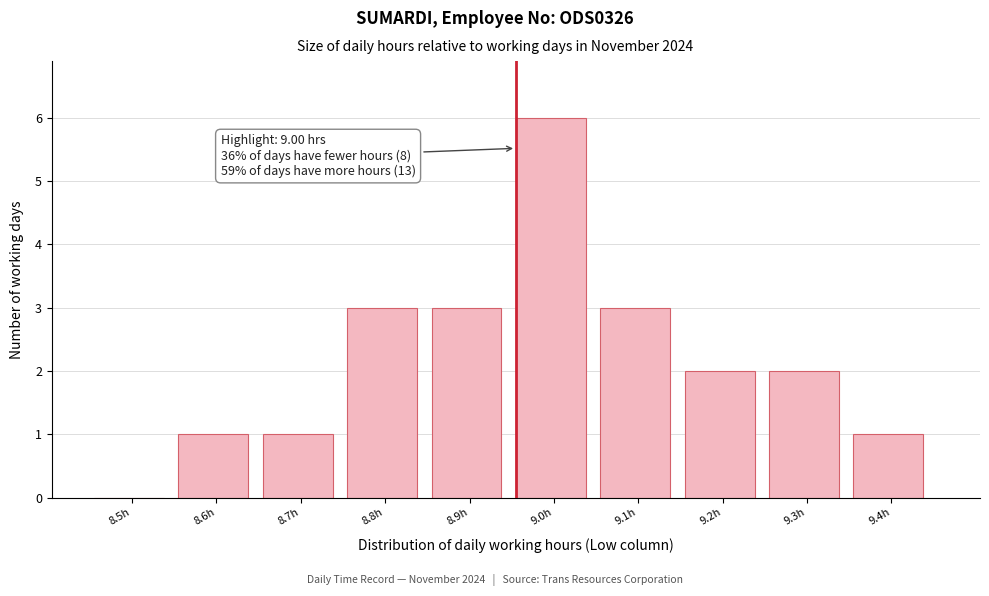

Reading left to right, extract all data points from this chart.

8.5h=0	8.6h=1	8.7h=1	8.8h=3	8.9h=3	9.0h=6	9.1h=3	9.2h=2	9.3h=2	9.4h=1